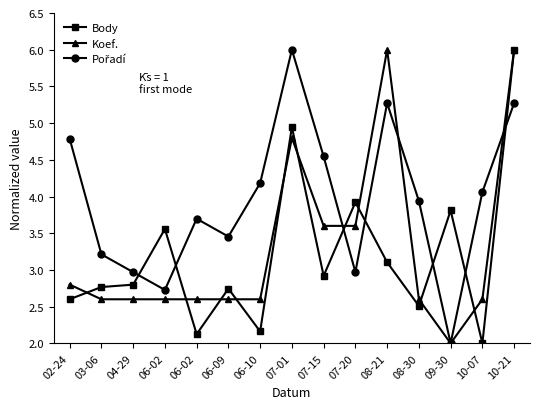

What is the smallest value displayed?

2.0